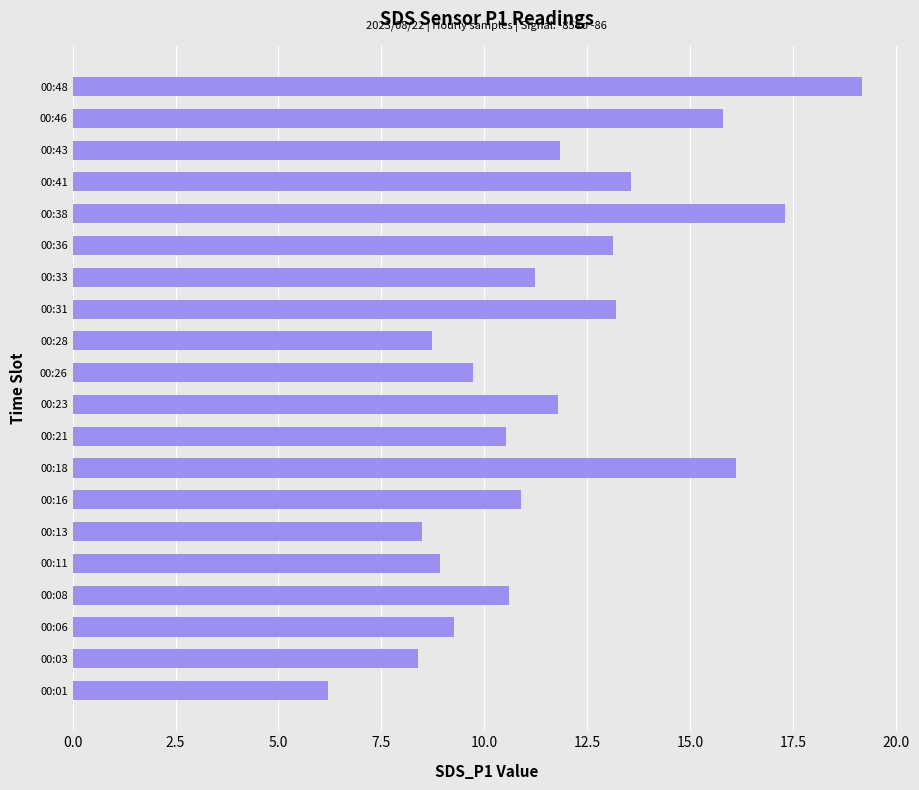

What is the difference between the second highest and minimum values?

11.1